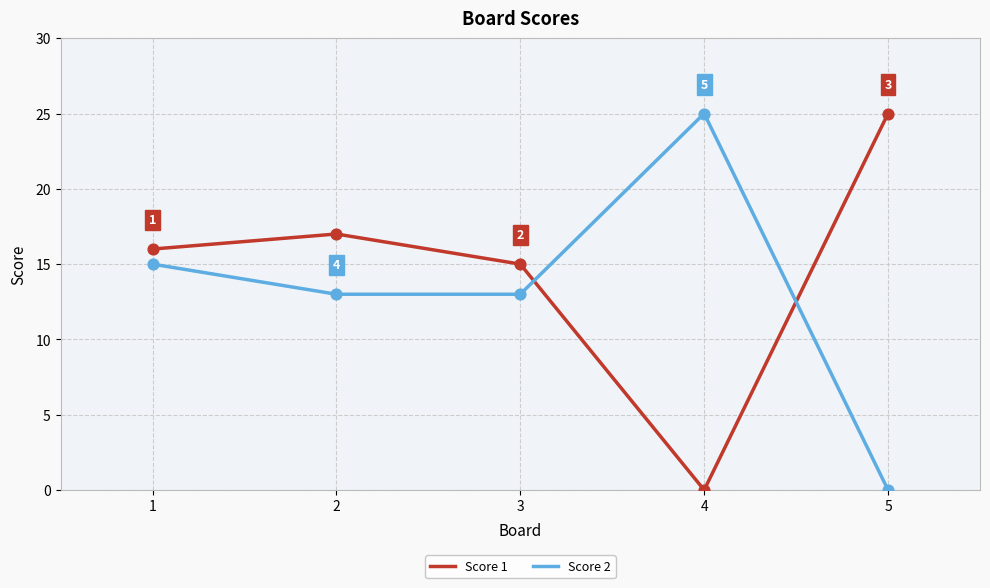

Is the value of Score 1 at 2 greater than the value of Score 2 at 1?

Yes